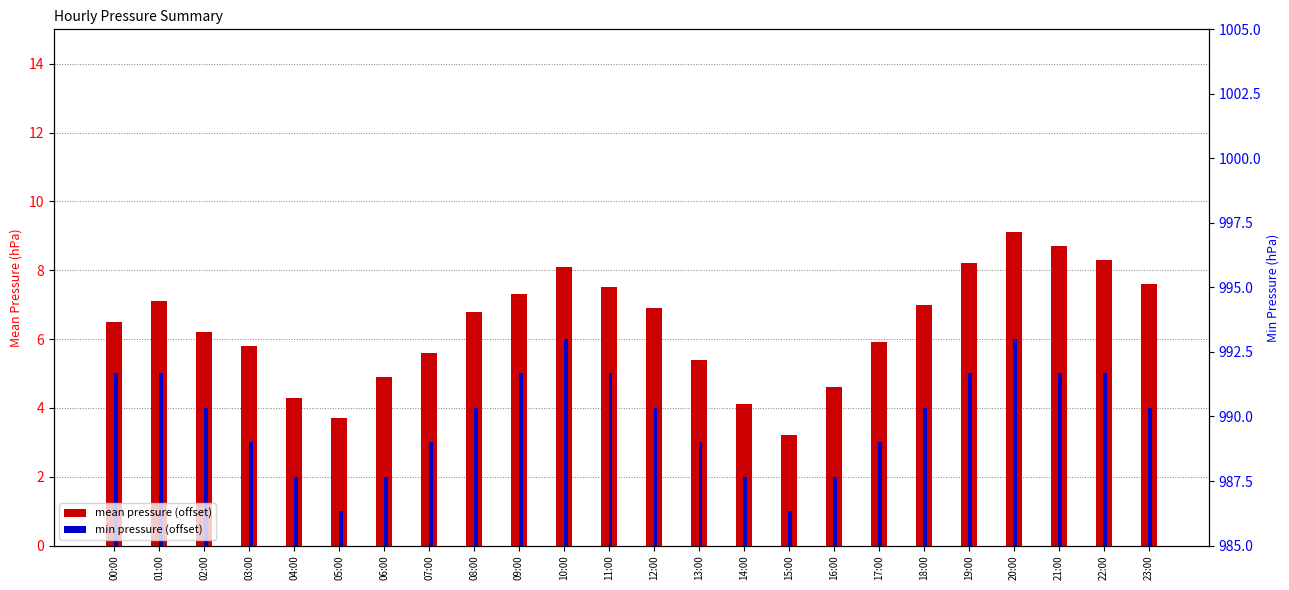

What is the average value of the mean pressure (offset) series?

6.4